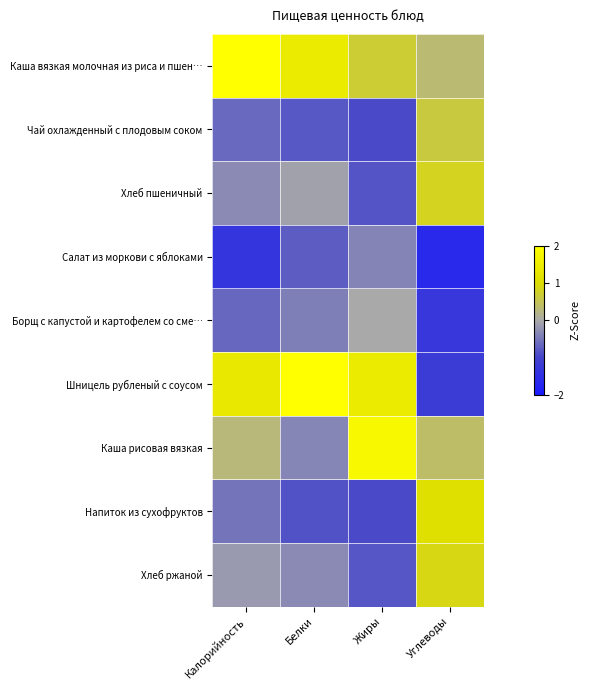

At Углеводы, list the series in order from smallest to largest.

Салат из моркови с яблоками, Борщ с капустой и картофелем со сме…, Шницель рубленый с соусом, Каша вязкая молочная из риса и пшен…, Каша рисовая вязкая, Чай охлажденный с плодовым соком, Хлеб пшеничный, Хлеб ржаной, Напиток из сухофруктов